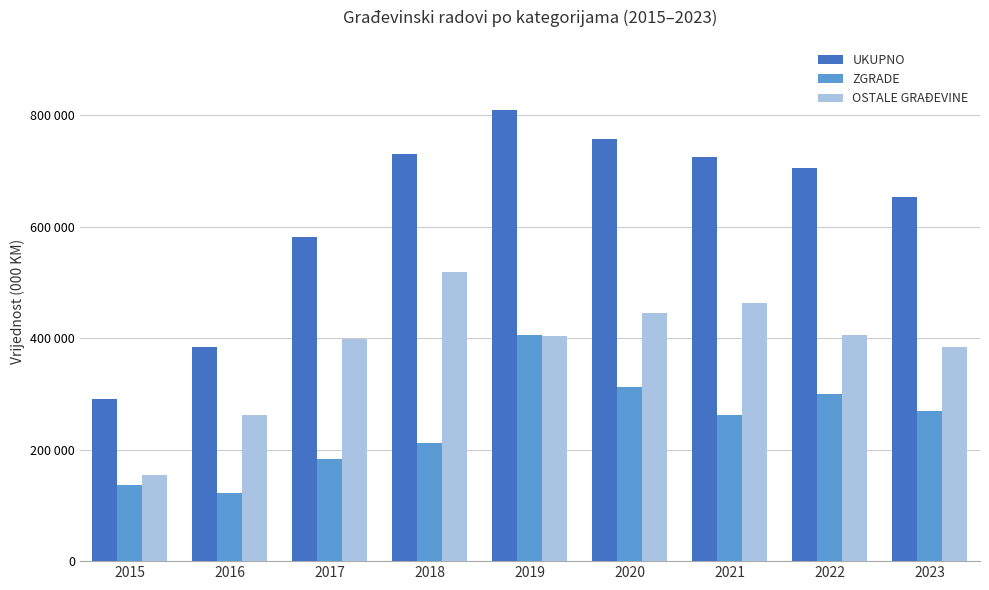

Which series has the widest spread of values?

UKUPNO